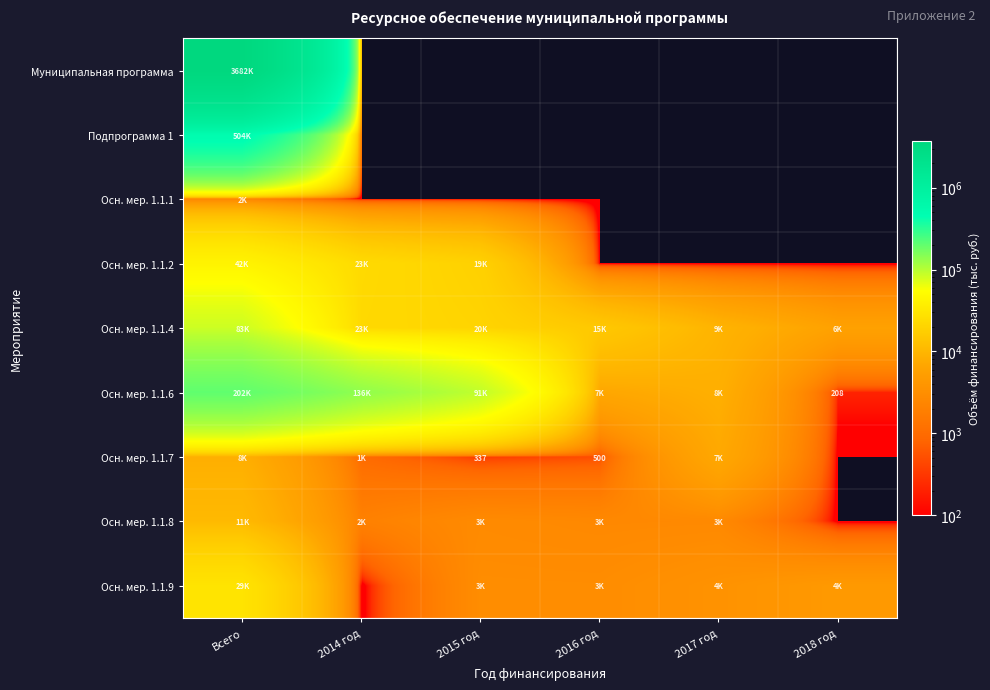

Where does the Осн. мер. 1.1.8 series first go above 2631?

Всего